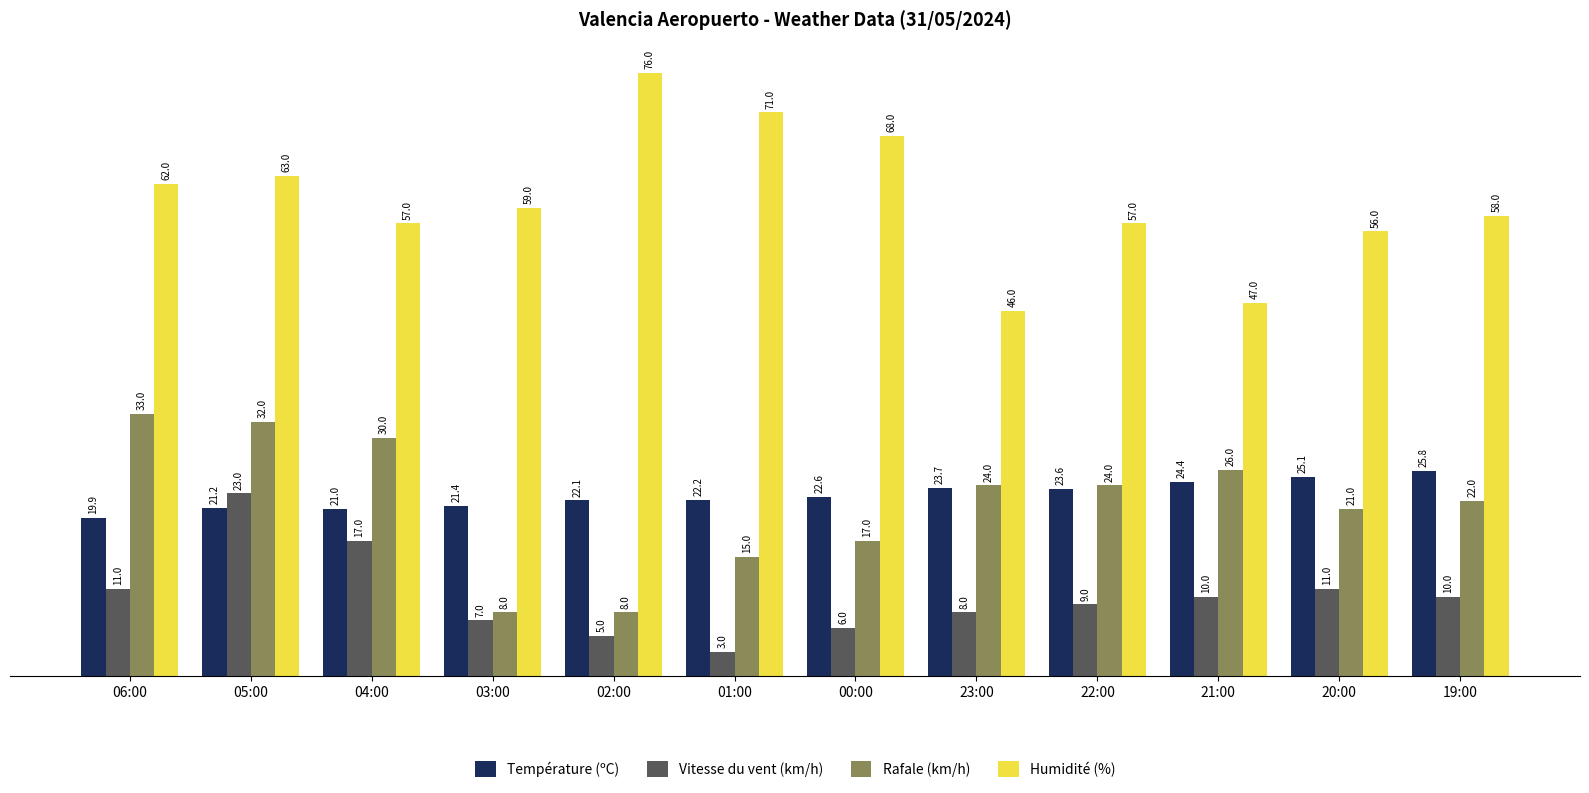

Reading left to right, list all the values displayed in this chart.

Température (ºC): 06:00=19.9	05:00=21.2	04:00=21.0	03:00=21.4	02:00=22.1	01:00=22.2	00:00=22.6	23:00=23.7	22:00=23.6	21:00=24.4	20:00=25.1	19:00=25.8
Vitesse du vent (km/h): 06:00=11.0	05:00=23.0	04:00=17.0	03:00=7.0	02:00=5.0	01:00=3.0	00:00=6.0	23:00=8.0	22:00=9.0	21:00=10.0	20:00=11.0	19:00=10.0
Rafale (km/h): 06:00=33.0	05:00=32.0	04:00=30.0	03:00=8.0	02:00=8.0	01:00=15.0	00:00=17.0	23:00=24.0	22:00=24.0	21:00=26.0	20:00=21.0	19:00=22.0
Humidité (%): 06:00=62.0	05:00=63.0	04:00=57.0	03:00=59.0	02:00=76.0	01:00=71.0	00:00=68.0	23:00=46.0	22:00=57.0	21:00=47.0	20:00=56.0	19:00=58.0